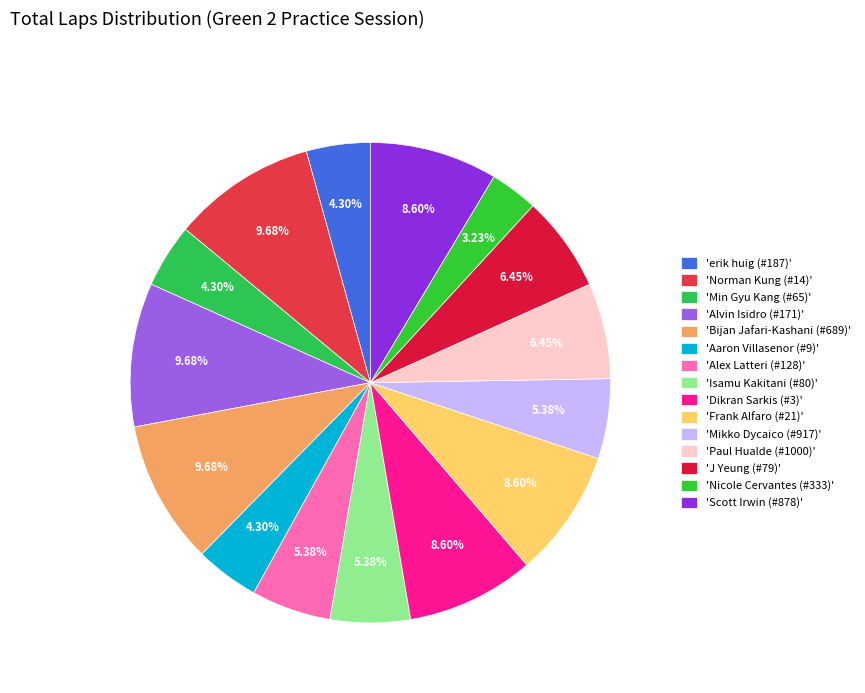

How many segments does this pie chart have?

15